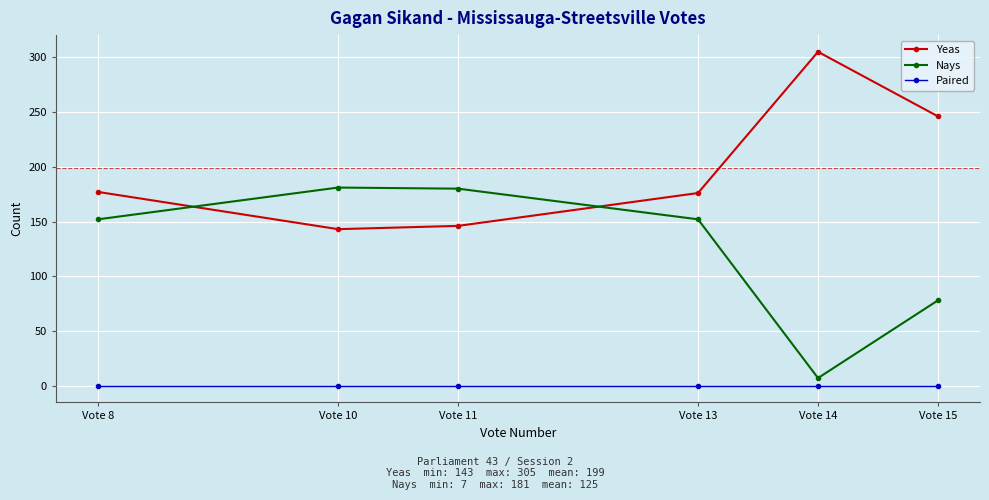

True or false: Yeas has more than 1 points higher than both neighbors.

False